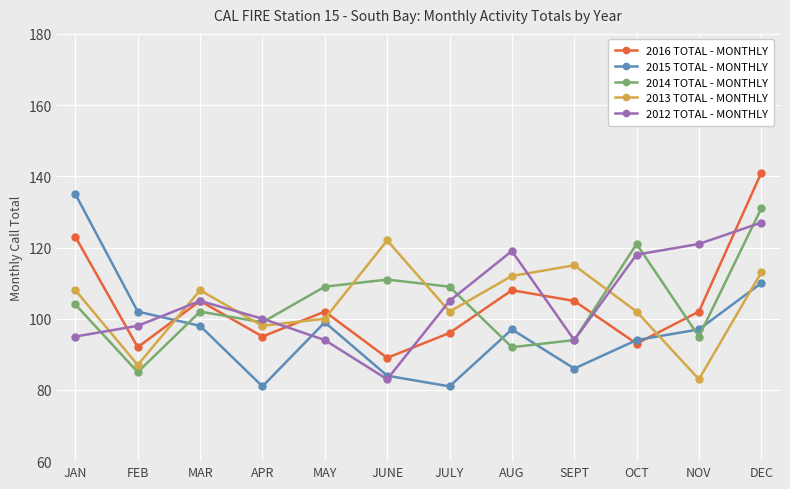

Where is the first local maximum for 2013 TOTAL - MONTHLY?

MAR